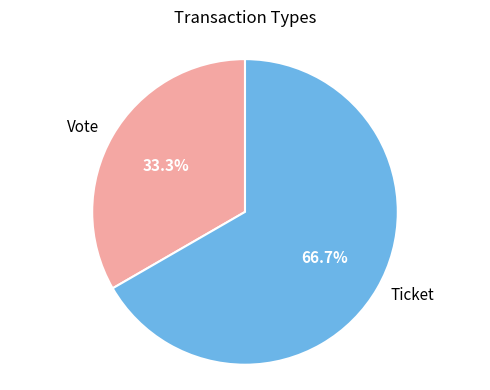

Which slice represents more than half of the pie?

Ticket